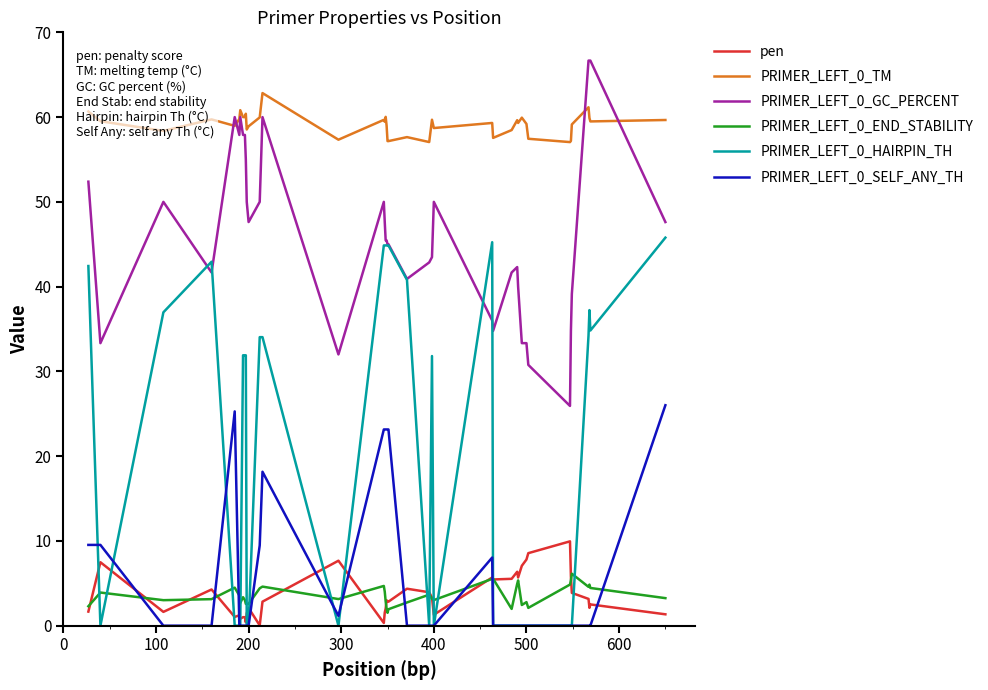

What is the greatest value displayed?

66.7